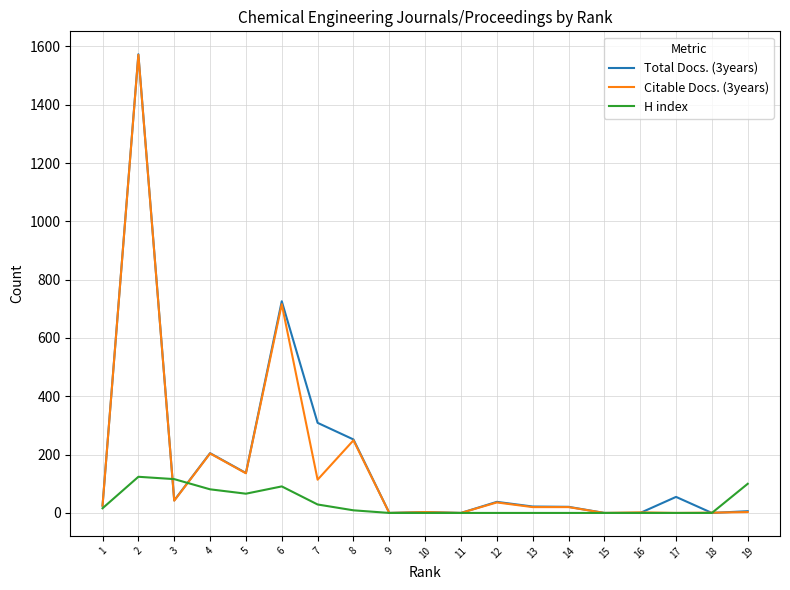

How many lines are shown in the chart?

3